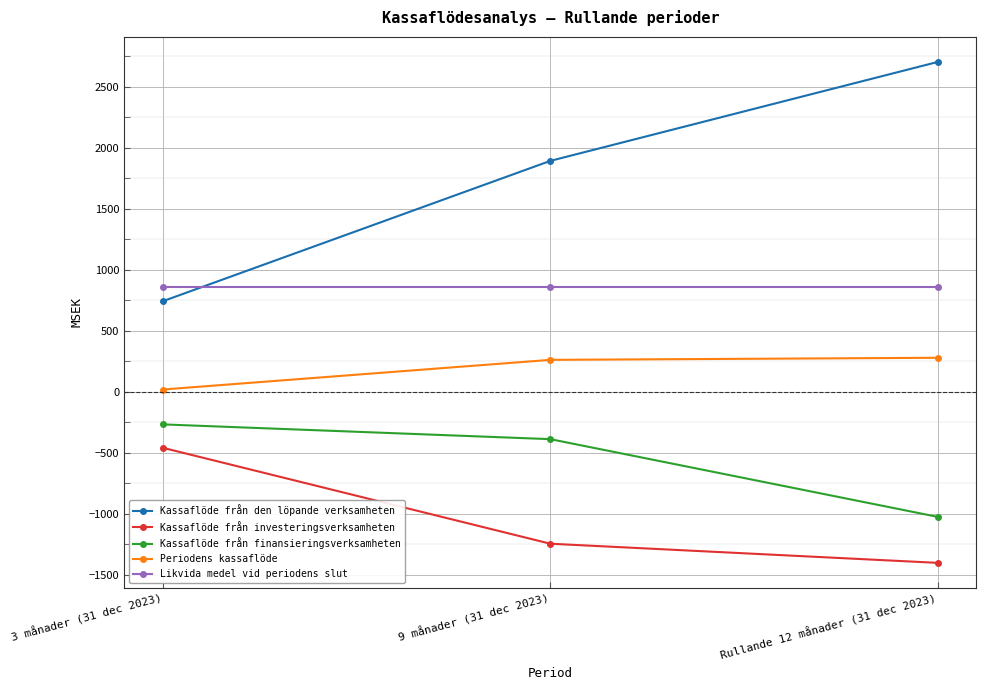

Does the chart have visible grid lines?

Yes